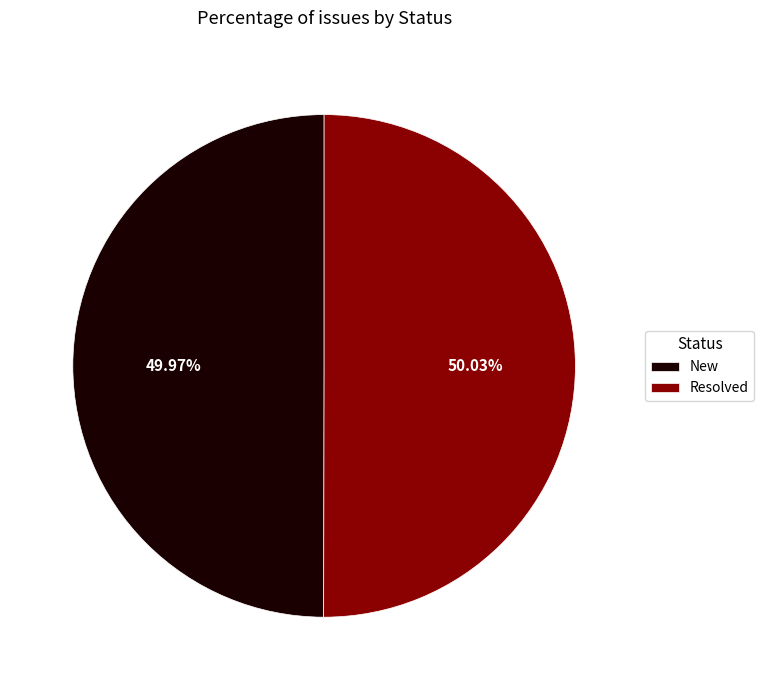

What percentage is the Resolved slice, to the nearest percent?

50%